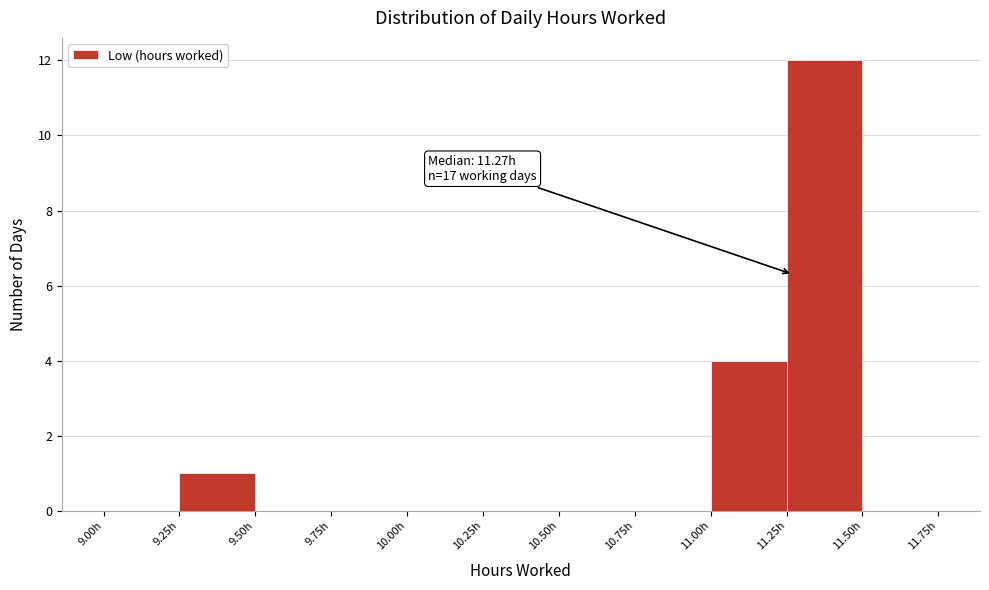

Which range on the x-axis has the tallest bar?

11.25 to 11.50